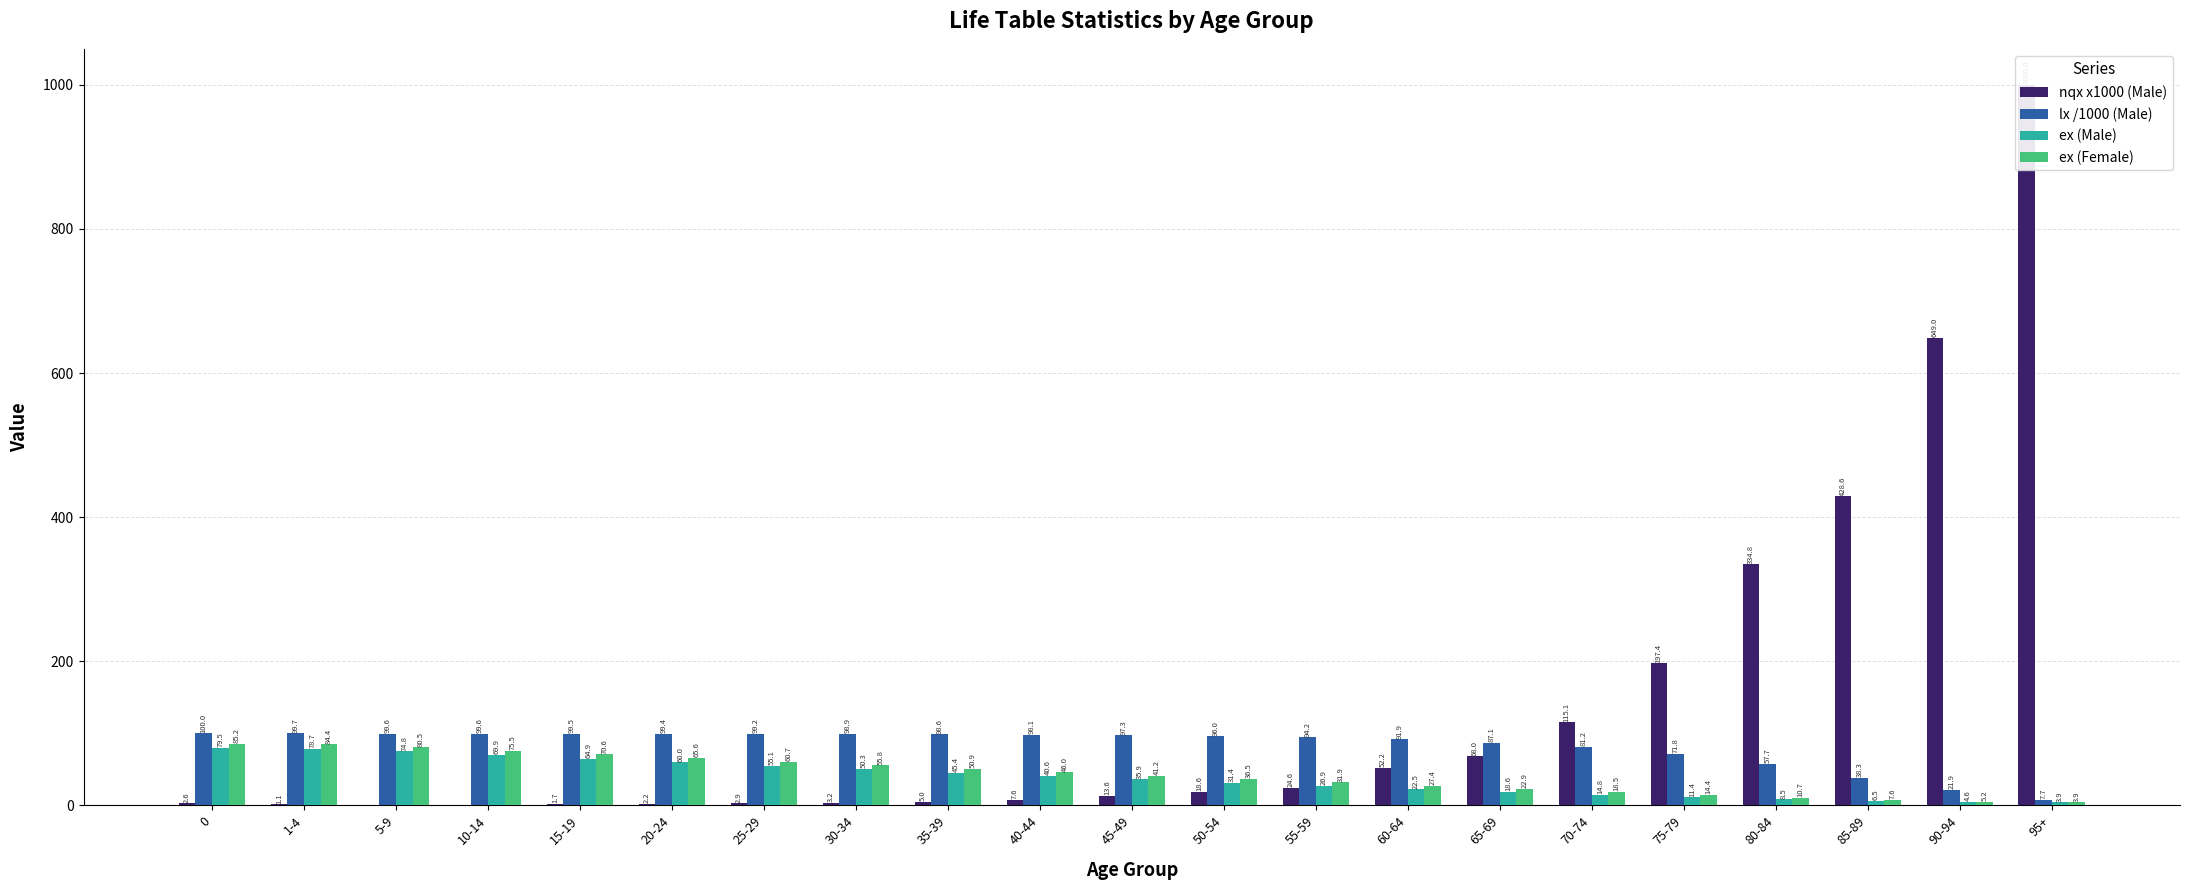

What is the difference between the highest and lowest values at 70-74?

100.3